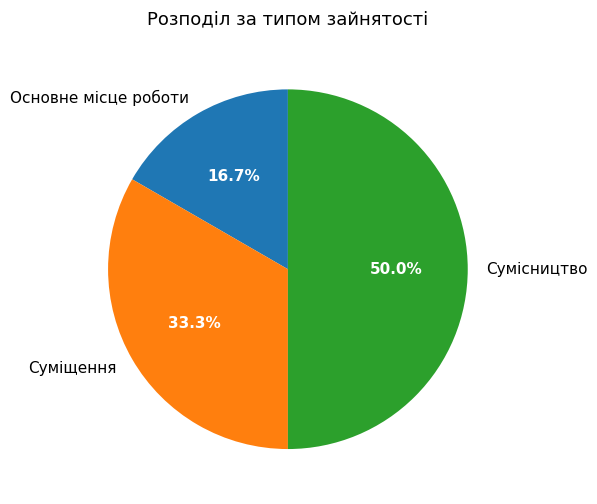

Does Основне місце роботи represent more than half of the total?

No